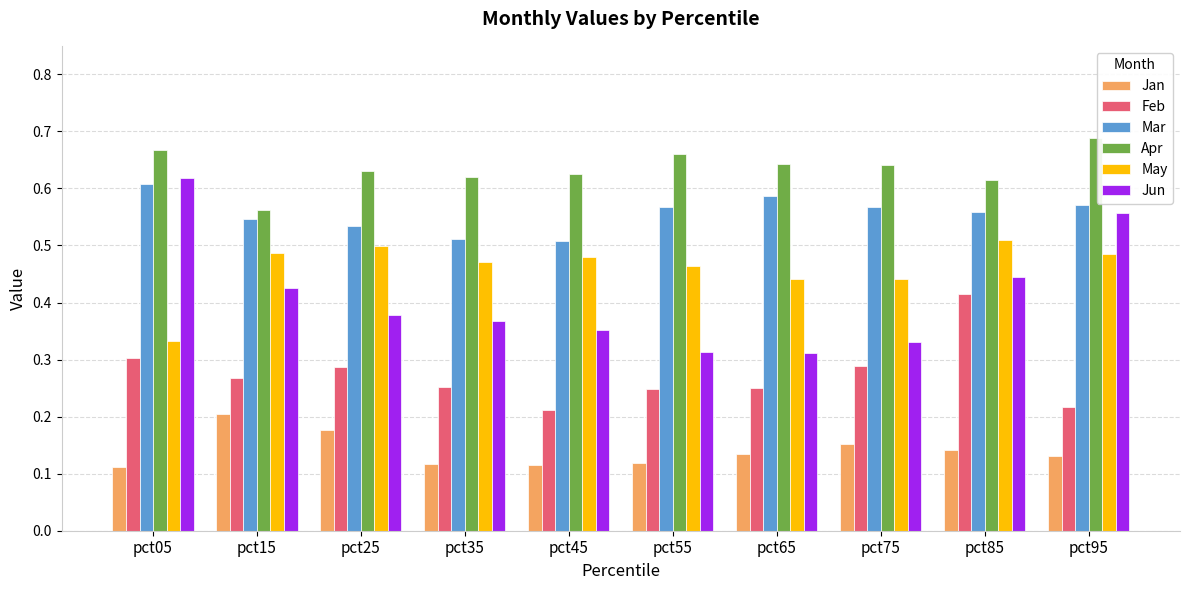

Which category has the highest value across all series?

pct95